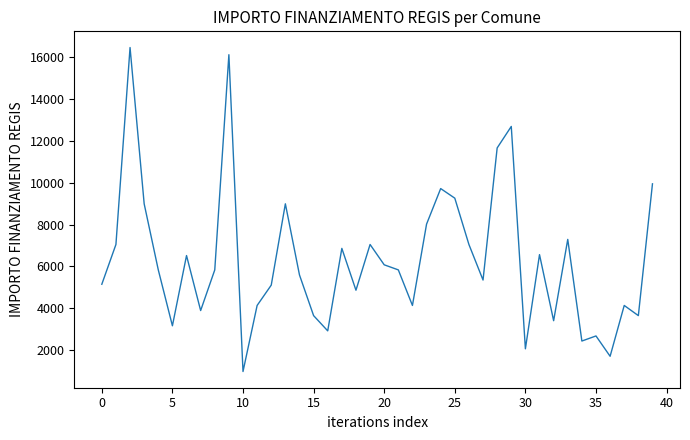

What is the maximum value shown in the chart?

16464